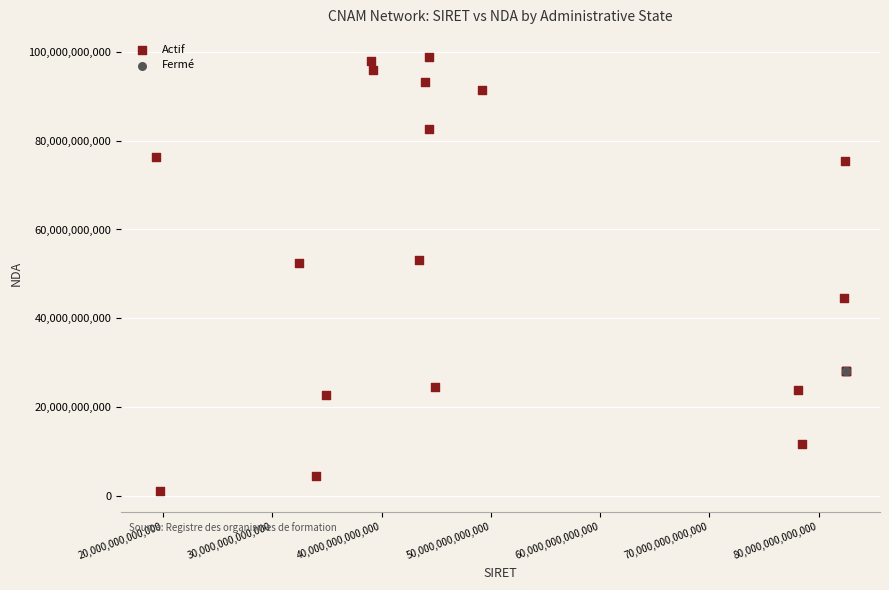

Which series reaches the maximum Y coordinate?

Actif